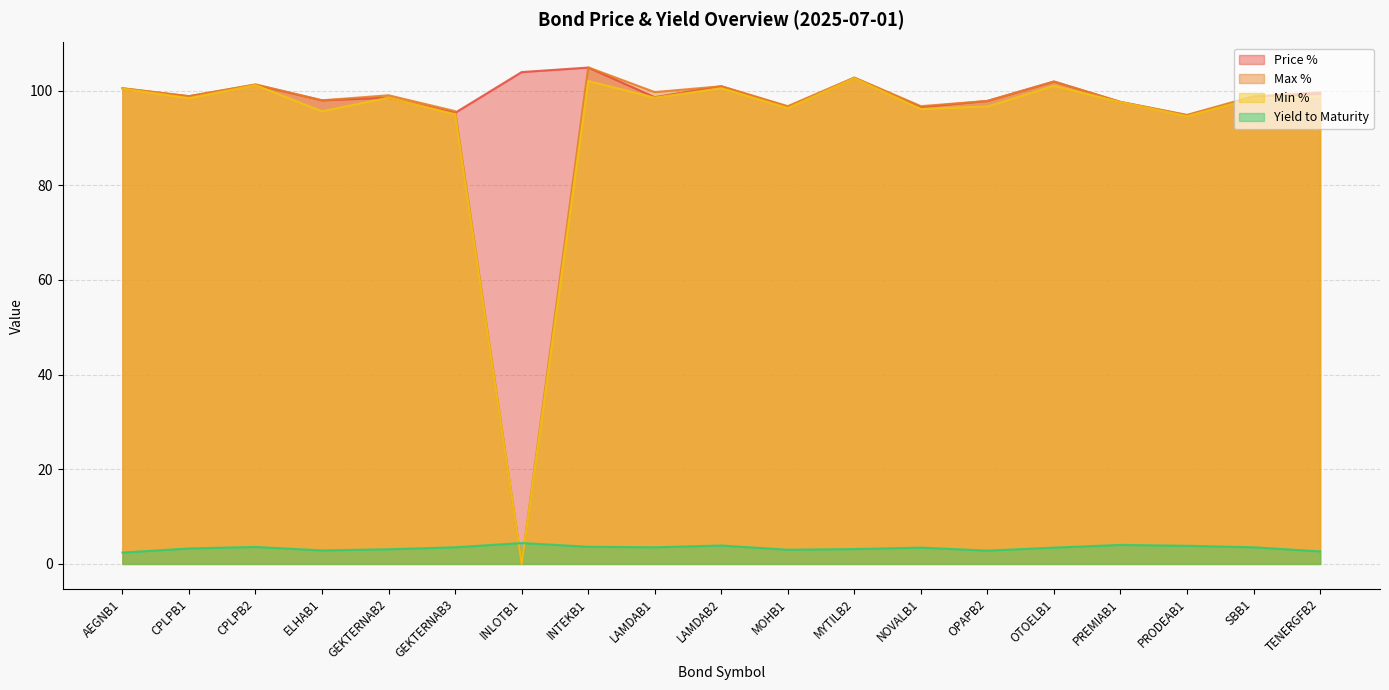

After their last crossing, which series has the higher values: Price % or Max %?

Max %